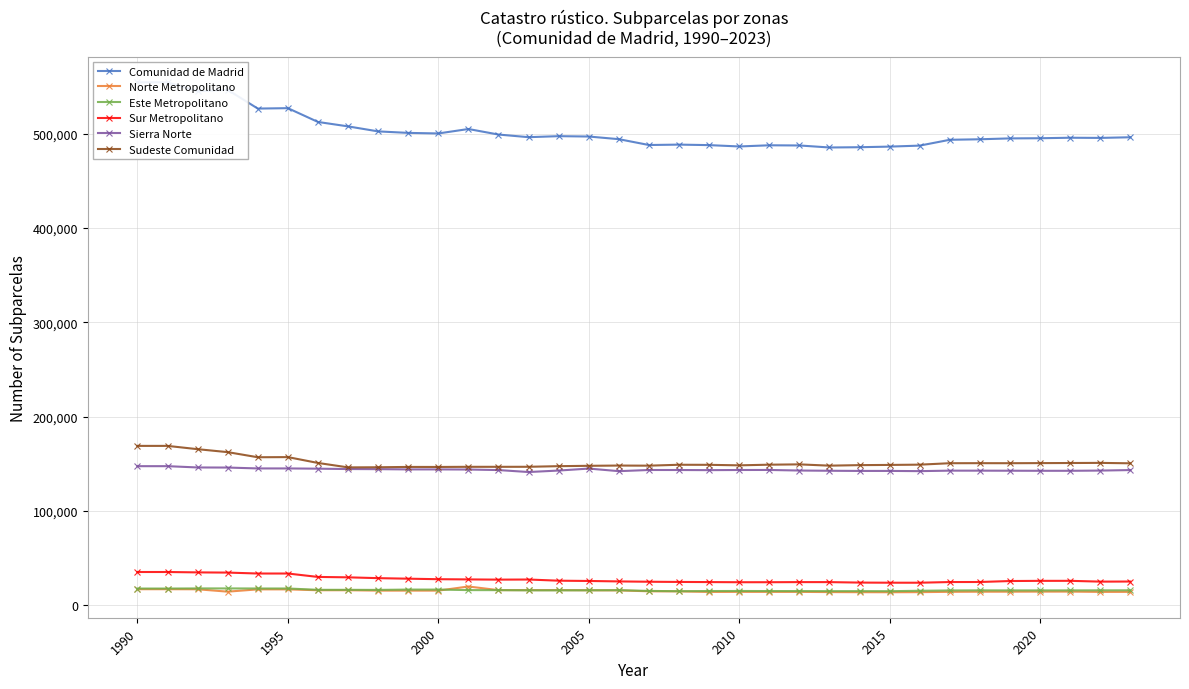

True or false: Este Metropolitano and Sur Metropolitano cross at least once.

False